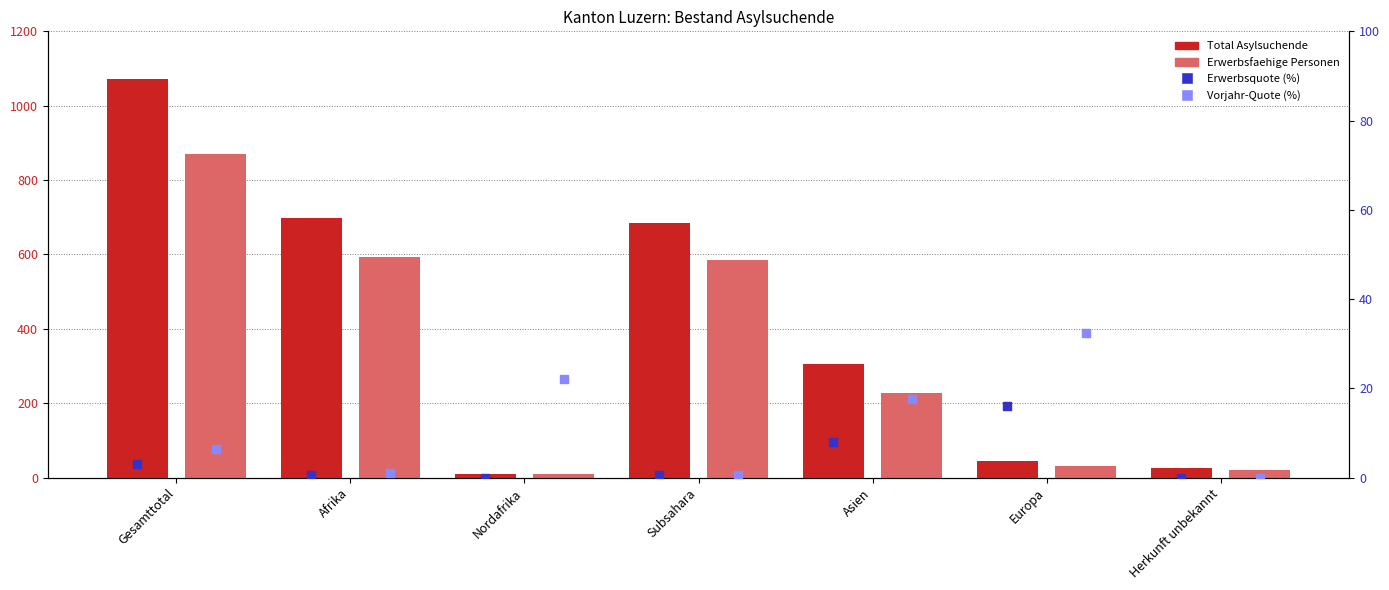

At how many categories does at least one series exceed 932?

1